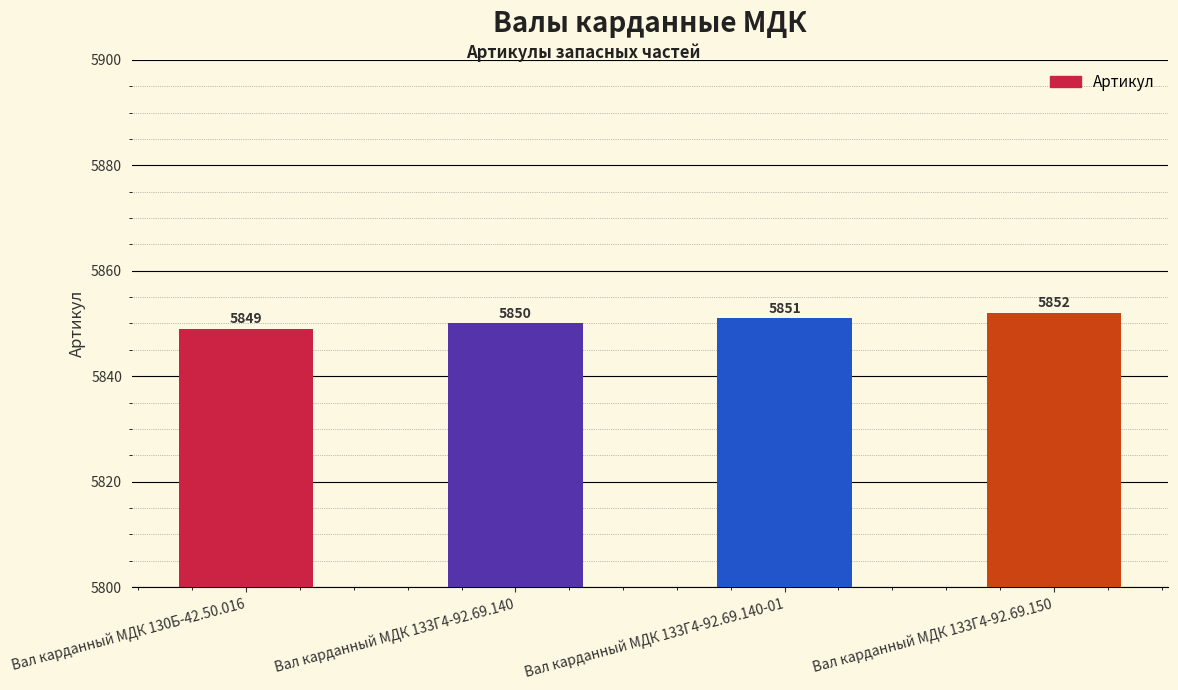

How many series are shown in this chart?

1